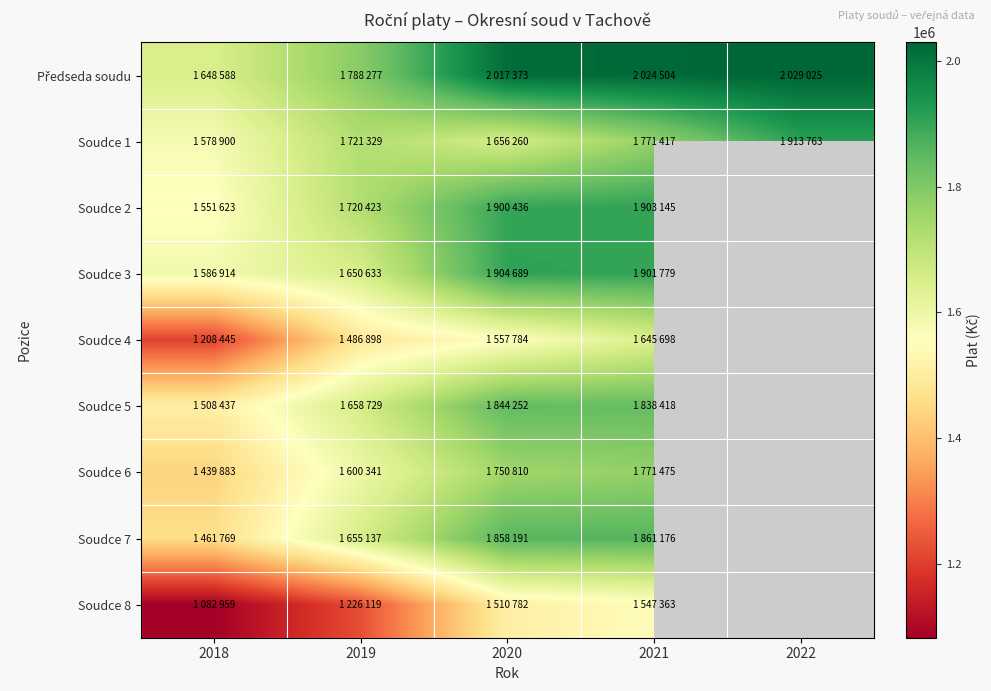

The value of Soudce 5 at 2021 is 1838418.0. True or false?

True